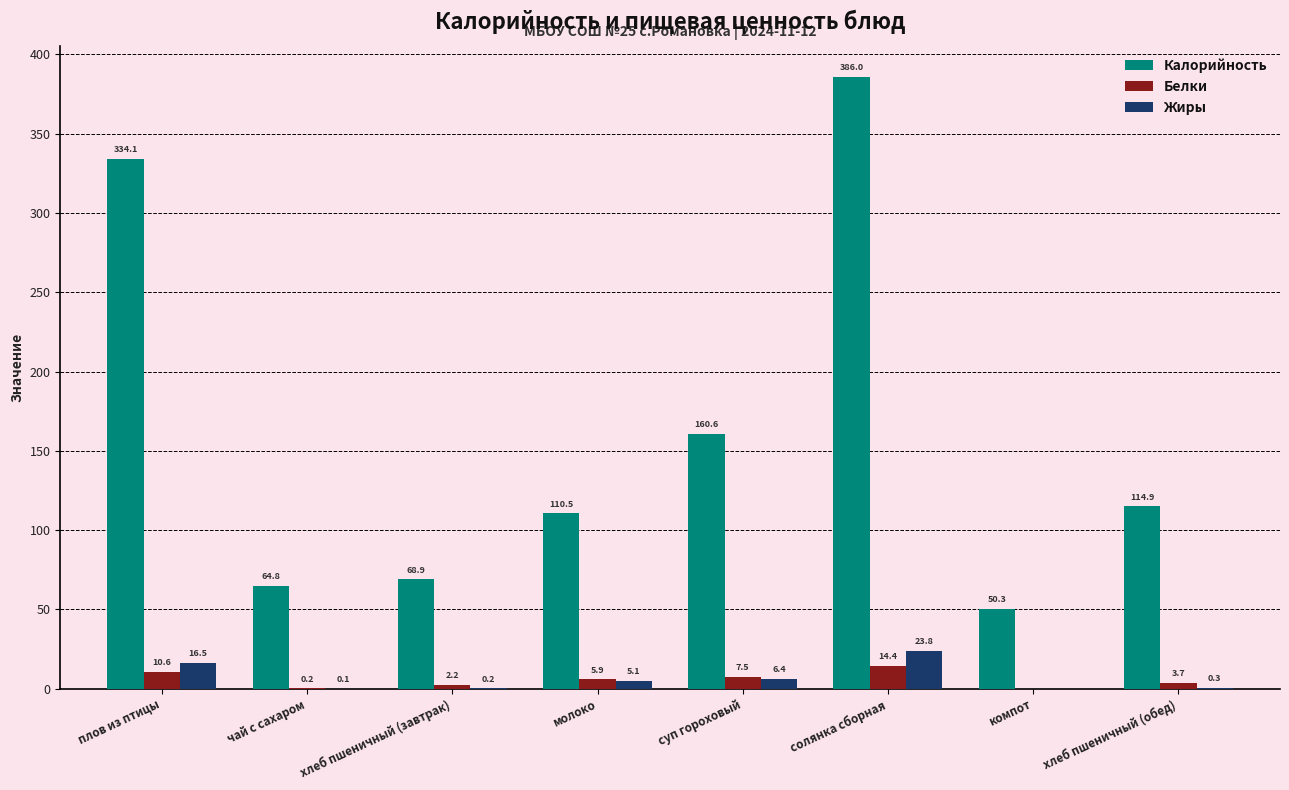

How many data points in Жиры are above 5?

4